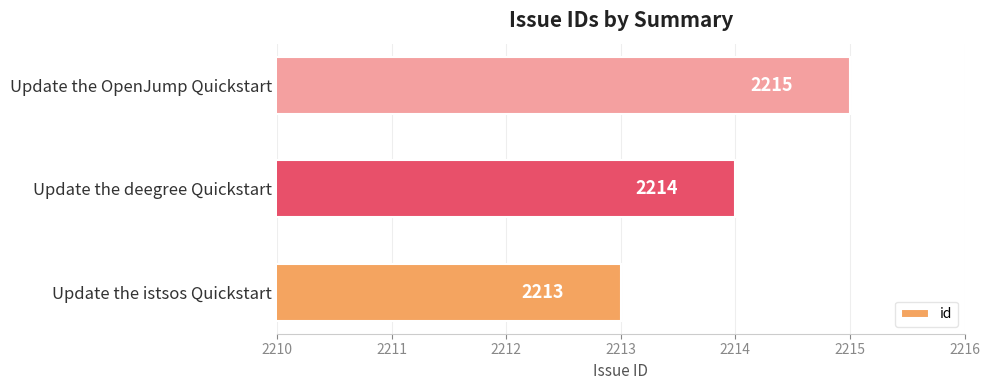

What value does the data have at Update the deegree Quickstart?

2214